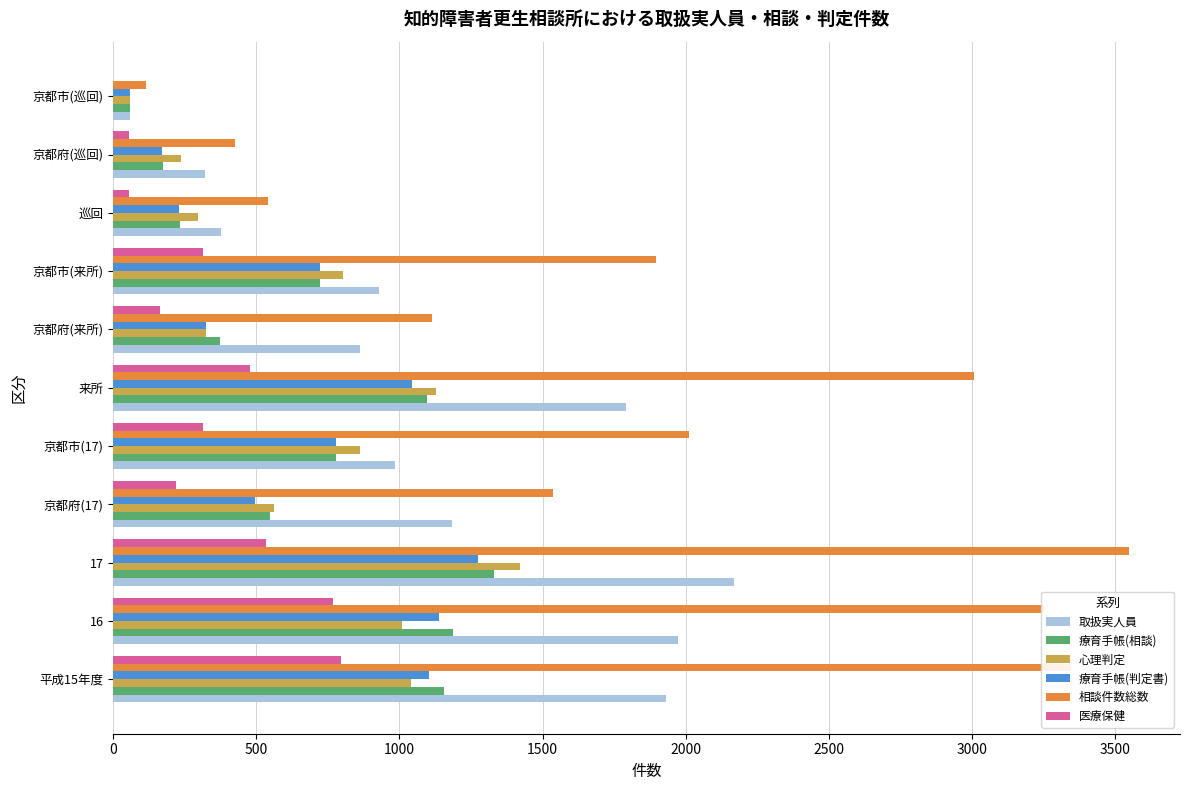

The value of 取扱実人員 at 京都府(来所) is 558. True or false?

False